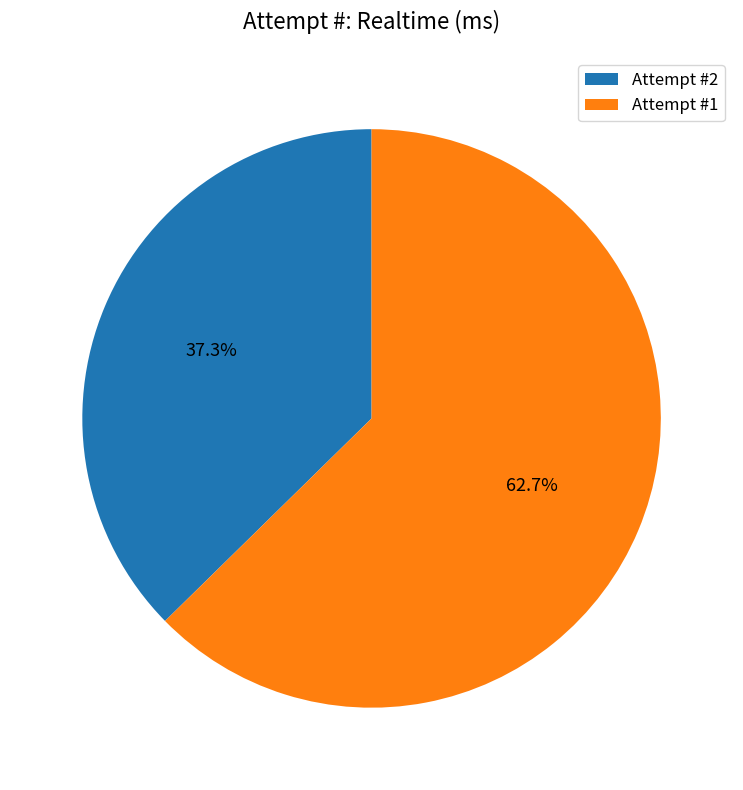

Rank the categories by value from highest to lowest.

Attempt #1, Attempt #2